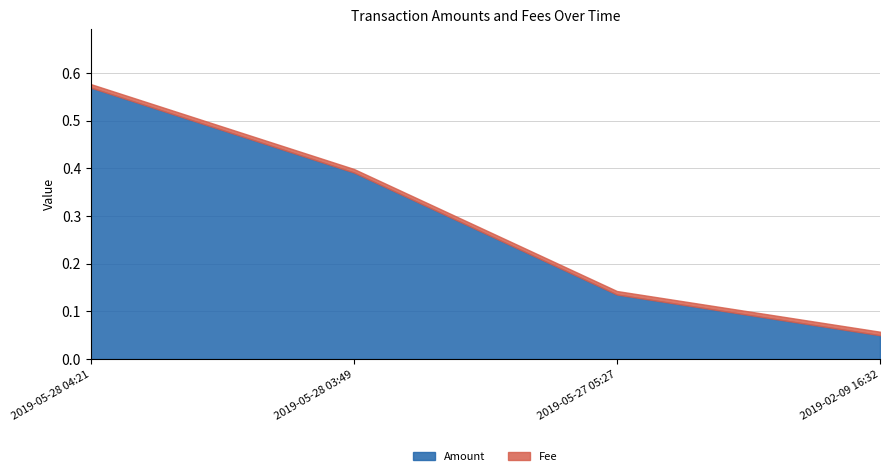

Reading right to left, what are all the values shown in this chart?

Amount: 2019-02-09 16:32=0.1	2019-05-27 05:27=0.1	2019-05-28 03:49=0.4	2019-05-28 04:21=0.6
Fee: 2019-02-09 16:32=0.0	2019-05-27 05:27=0.0	2019-05-28 03:49=0.0	2019-05-28 04:21=0.0